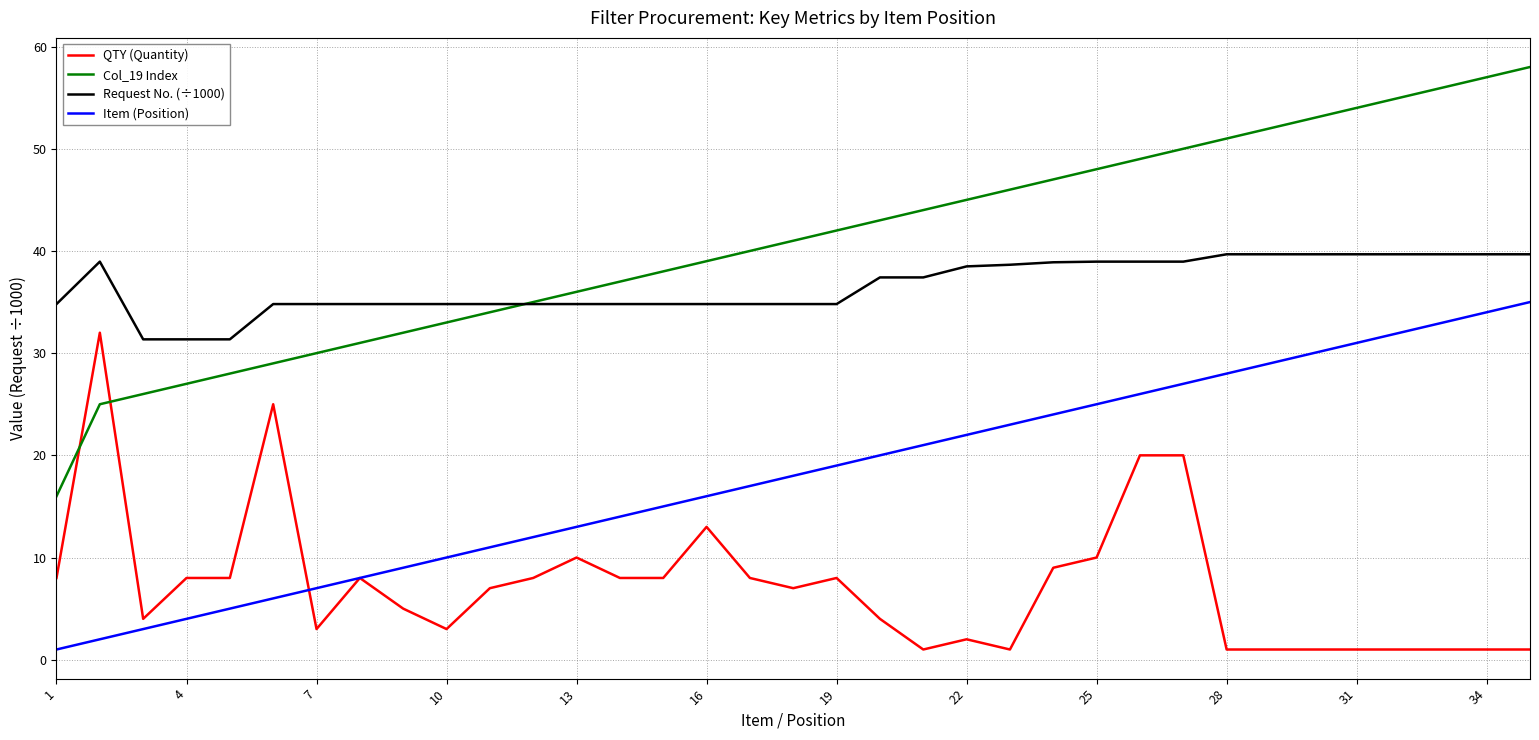

True or false: QTY (Quantity) and Request No. (÷1000) cross at least once.

False